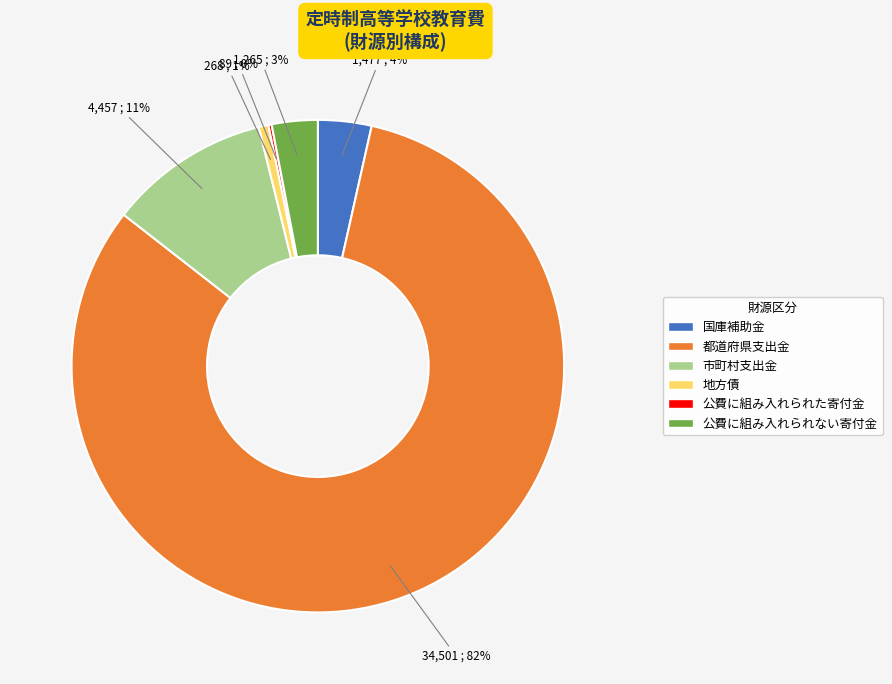

Between 都道府県支出金 and 国庫補助金, which is larger?

都道府県支出金